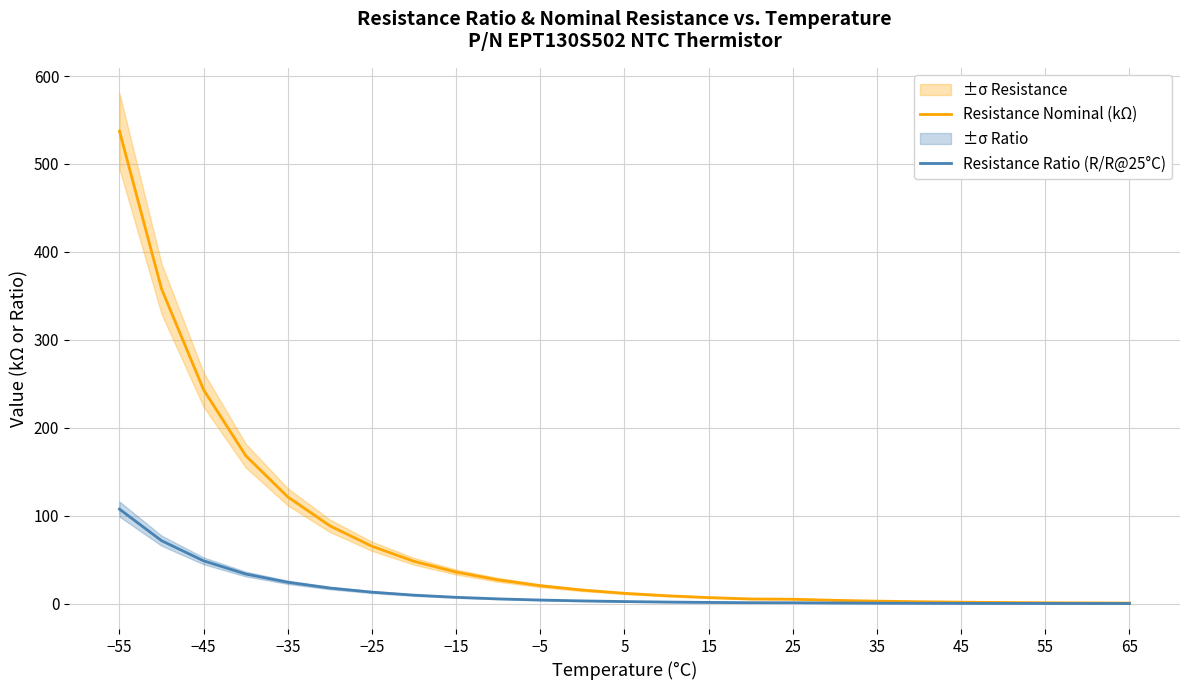

Is the value of Resistance Nominal (kΩ) at 25 greater than the value of Resistance Ratio (R/R@25°C) at −35?

No